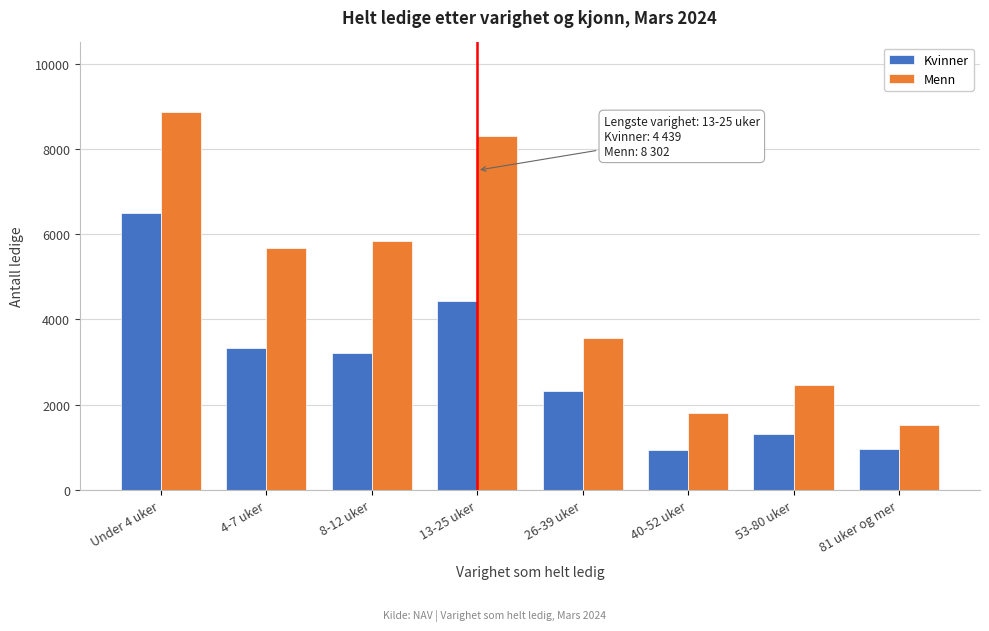

Between Under 4 uker and 13-25 uker, which series saw the biggest shift?

Kvinner